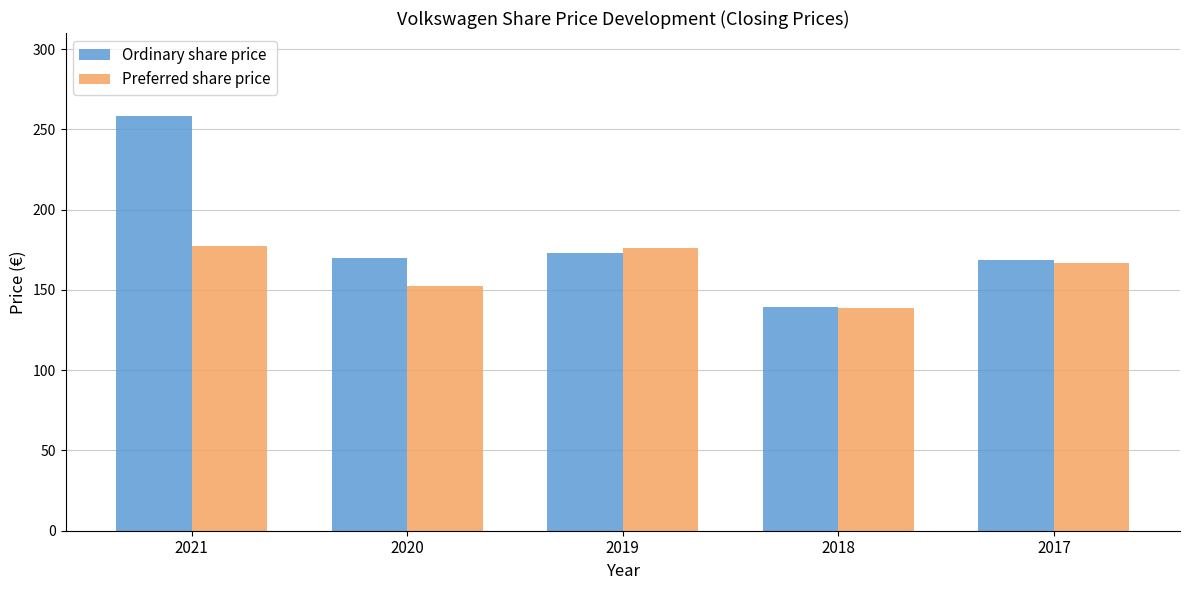

Which category has the highest value in the Ordinary share price series?

2021